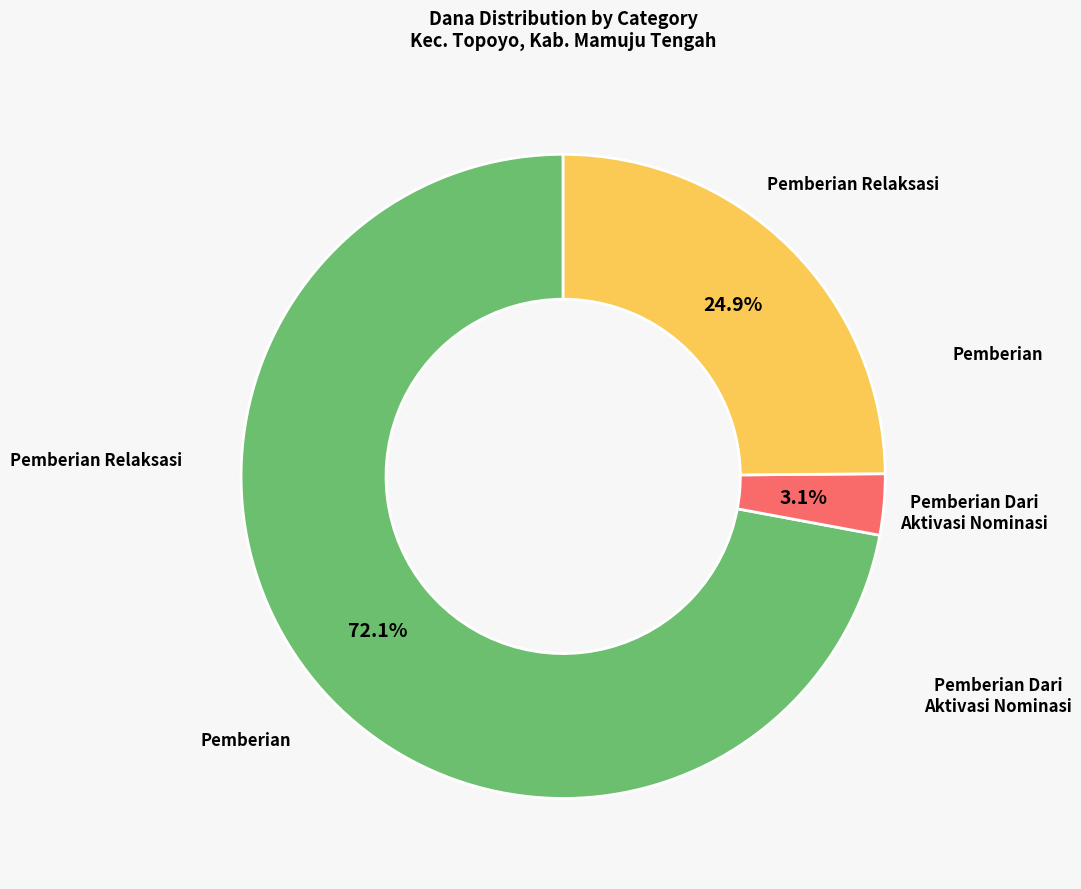

Rank the categories by value from highest to lowest.

Pemberian, Pemberian Relaksasi, Pemberian Dari Aktivasi Nominasi